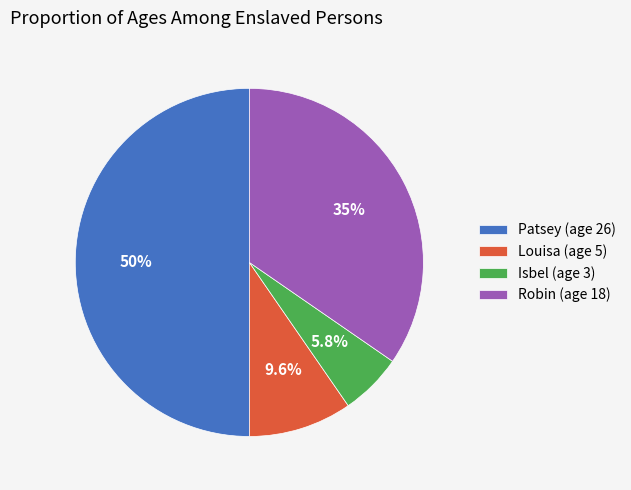

The Robin (age 18) slice represents 35% of the pie. True or false?

True